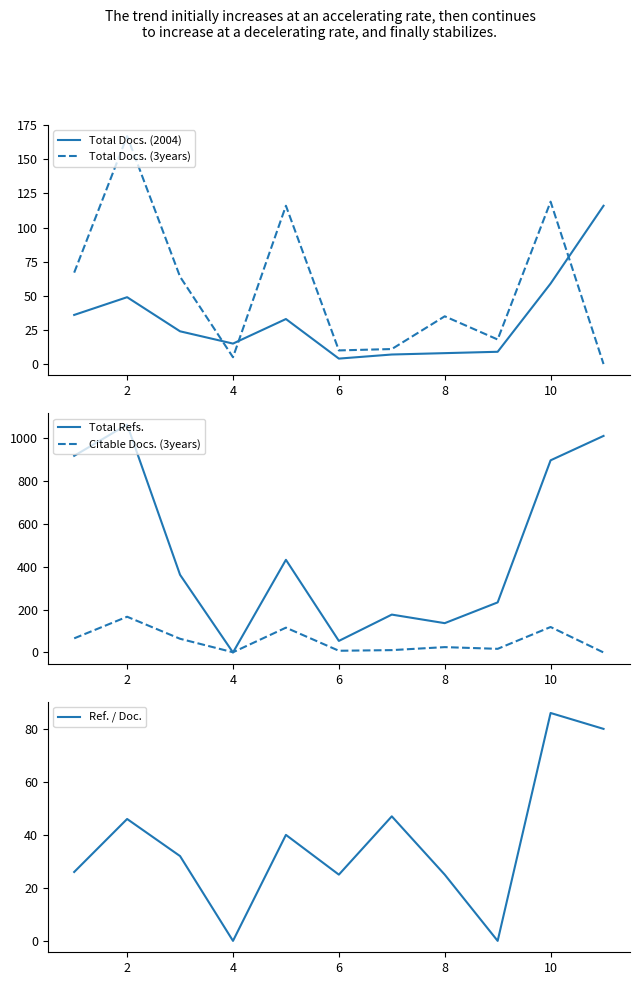

Which series ends up on top after the final intersection of Total Docs. (2004) and Total Docs. (3years)?

Total Docs. (2004)